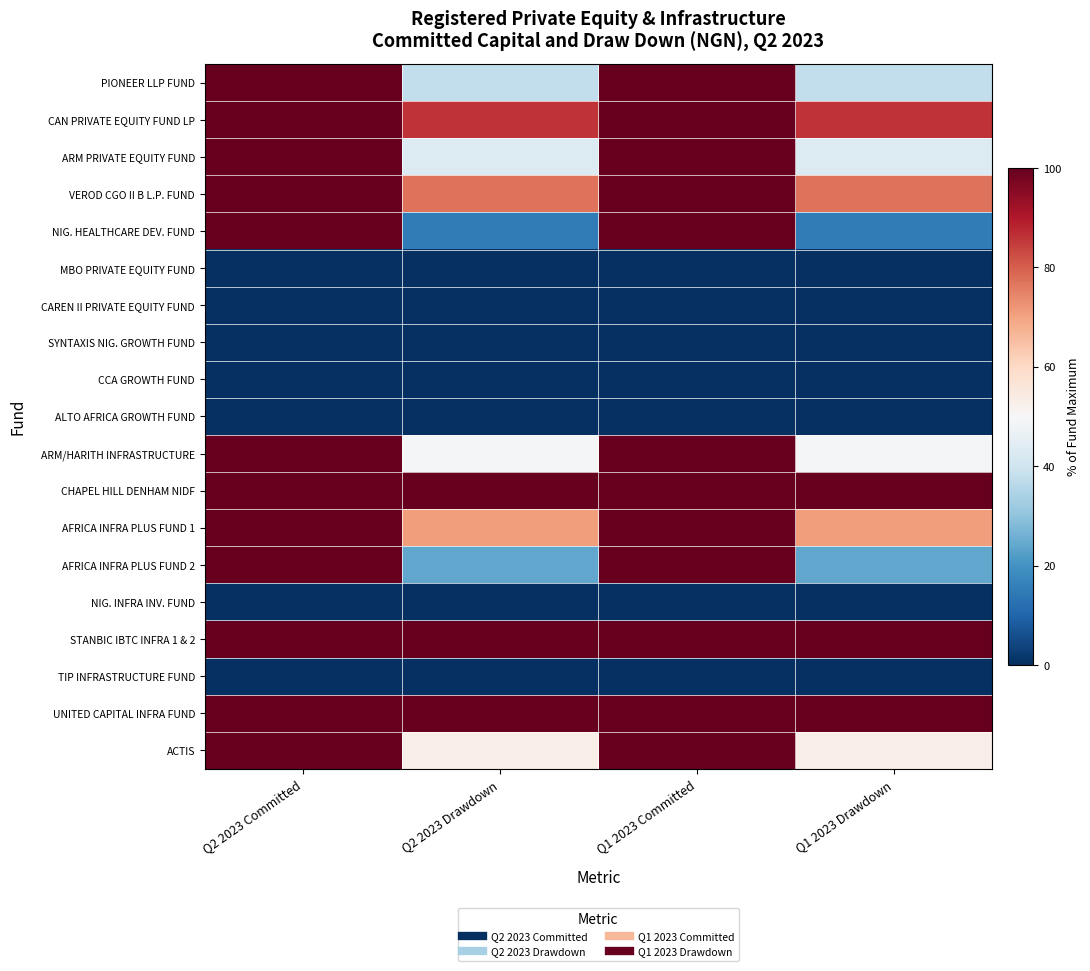

Which series has the largest total across all categories?

CHAPEL HILL DENHAM NIDF